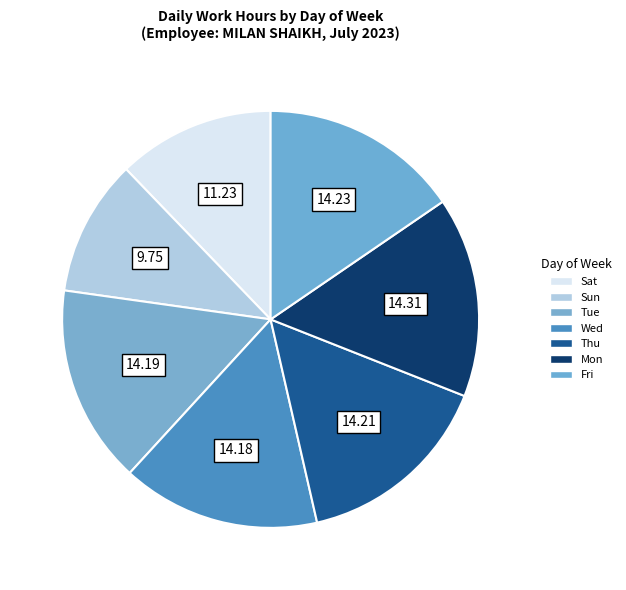

Which slice is the largest?

Mon